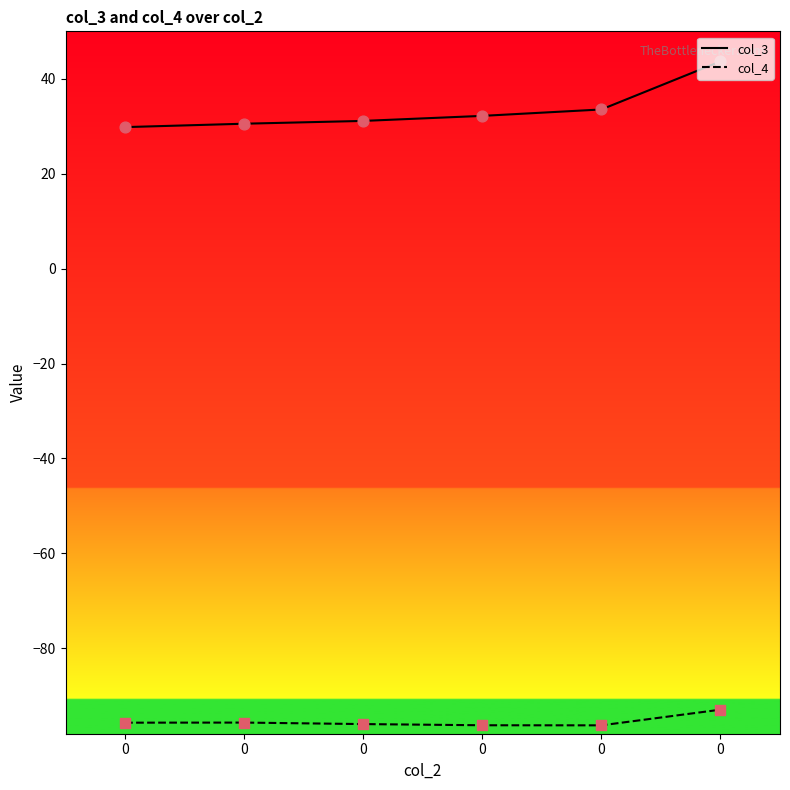

What are all the series names shown in the legend?

col_3, col_4